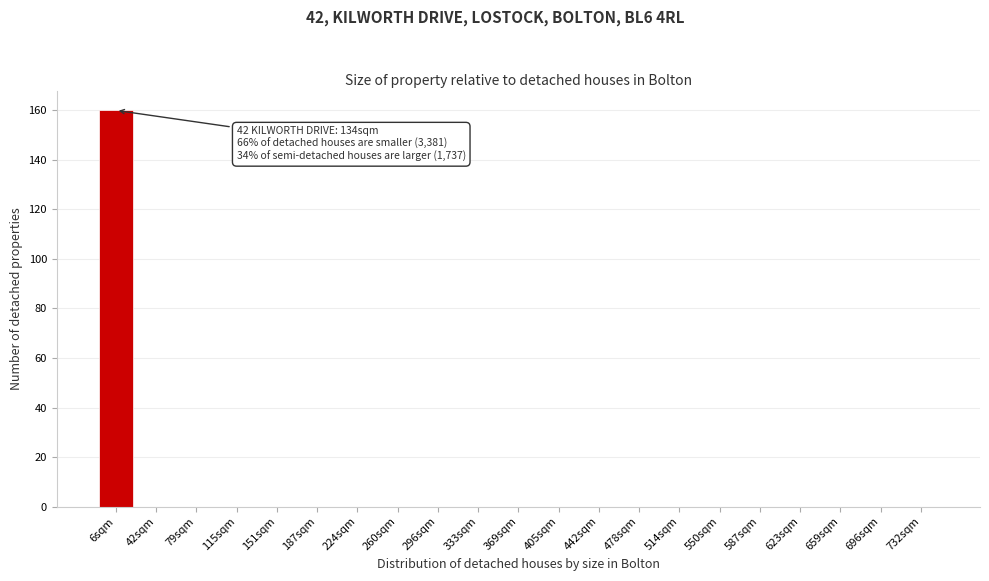

Reading left to right, what are all the values shown in this chart?

6sqm=160	42sqm=0	79sqm=0	115sqm=0	151sqm=0	187sqm=0	224sqm=0	260sqm=0	296sqm=0	333sqm=0	369sqm=0	405sqm=0	442sqm=0	478sqm=0	514sqm=0	550sqm=0	587sqm=0	623sqm=0	659sqm=0	696sqm=0	732sqm=0